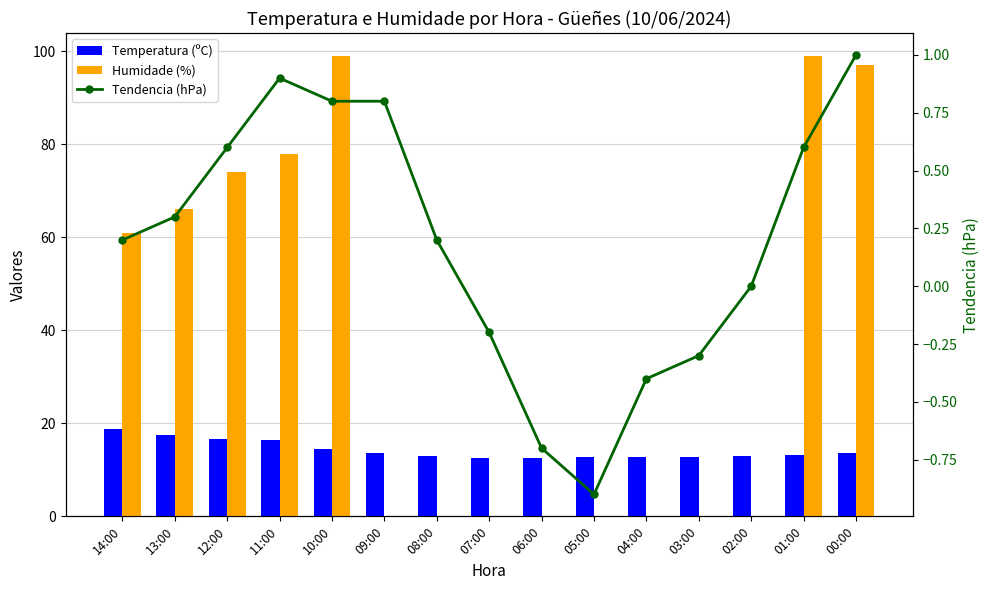

Which has a higher value, 01:00 or 06:00?

01:00